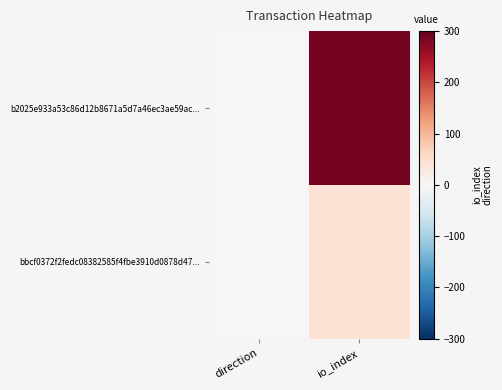

Rank the series by their maximum value, from lowest to highest.

bbcf0372f2fedc08382585f4fbe3910d0878d47..., b2025e933a53c86d12b8671a5d7a46ec3ae59ac...